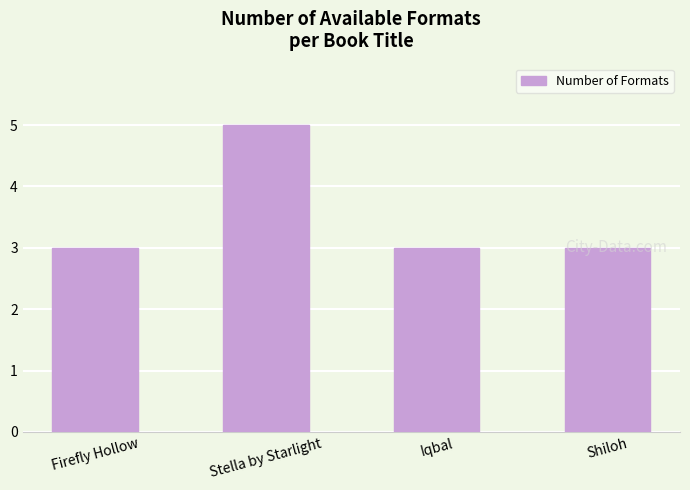

What is the minimum value shown in the chart?

3